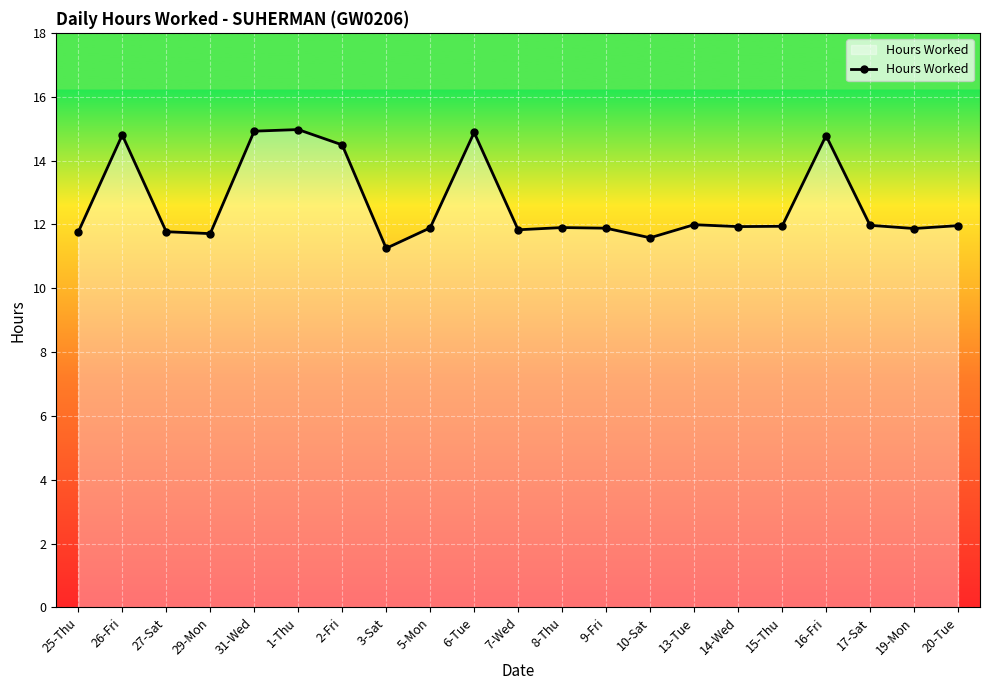

What position from the left is 17-Sat?

19